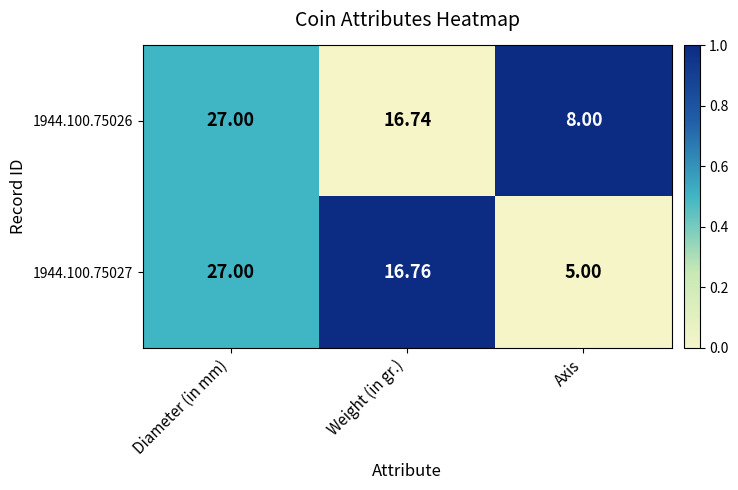

At which category is the sum across all series the highest?

Diameter (in mm)